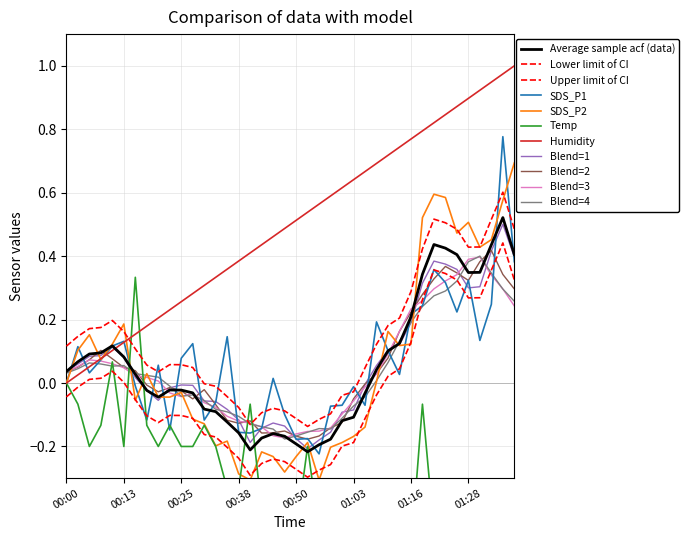

Is it true that SDS_P2 equals -0.1 at 00:53?

False